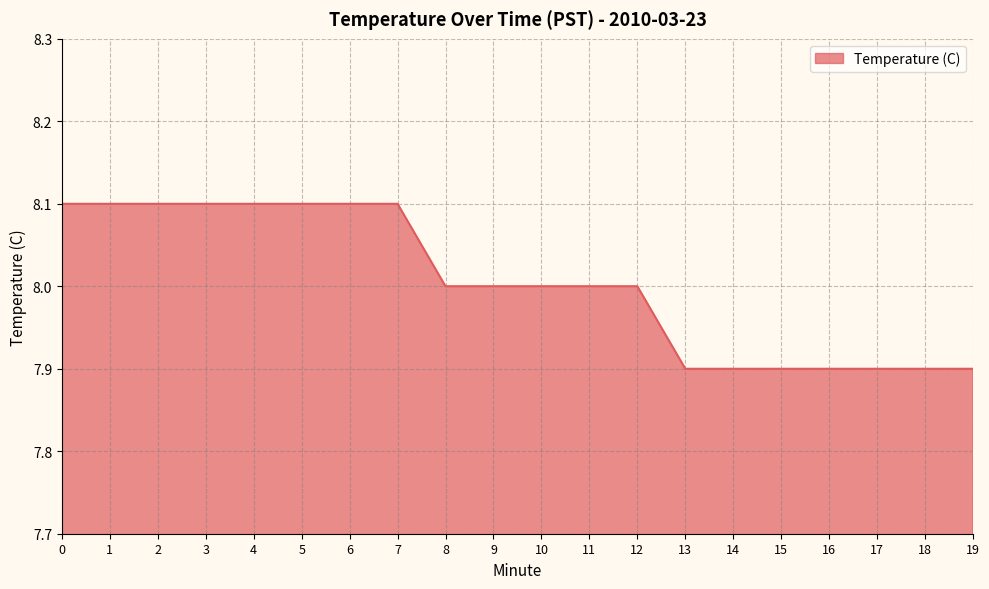

The chart shows a value of 8.0 at 10. True or false?

True